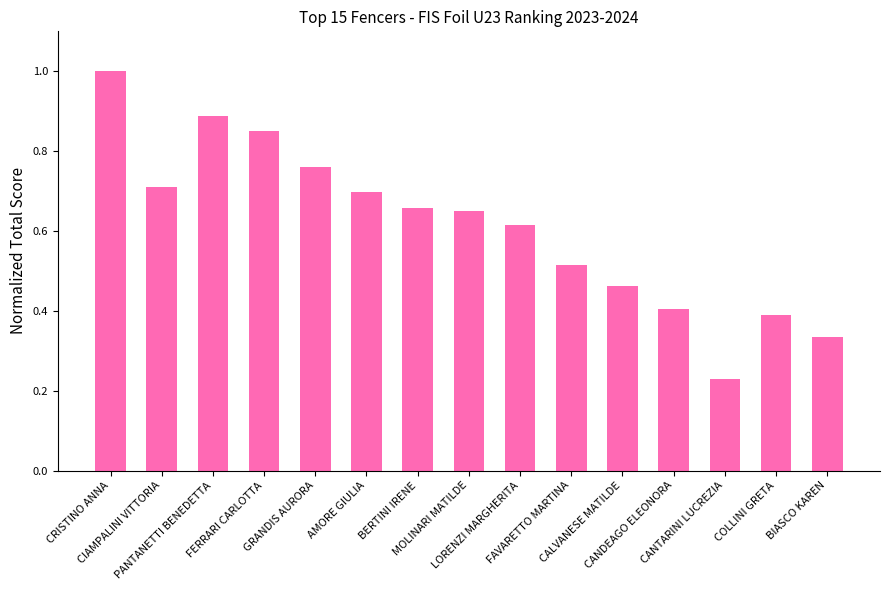

Are the bars horizontal?

No